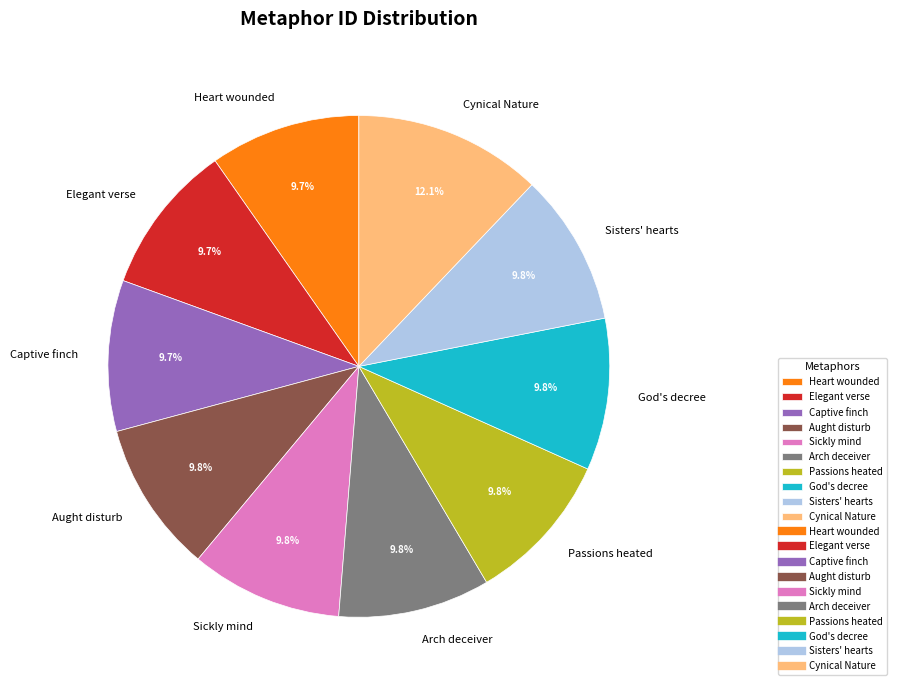

What is the largest slice in the pie chart?

Cynical Nature